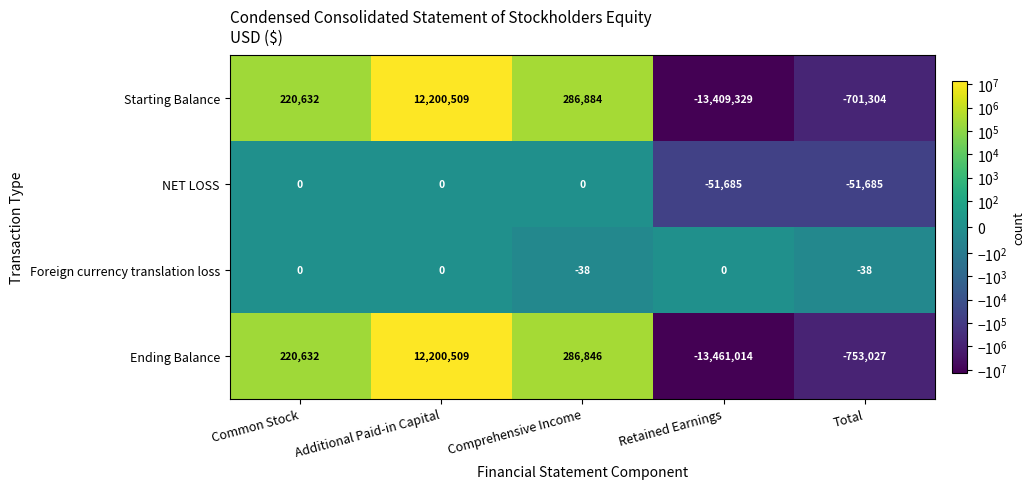

True or false: Starting Balance has a value of -22347926 at Retained Earnings.

False